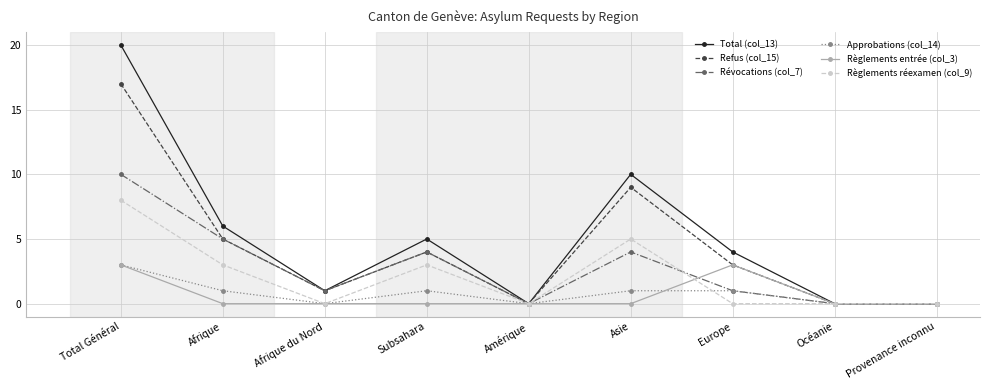

Reading left to right, transcribe all the data shown in this chart.

Total (col_13): 20	6	1	5	0	10	4	0	0
Refus (col_15): 17	5	1	4	0	9	3	0	0
Révocations (col_7): 10	5	1	4	0	4	1	0	0
Approbations (col_14): 3	1	0	1	0	1	1	0	0
Règlements entrée (col_3): 3	0	0	0	0	0	3	0	0
Règlements réexamen (col_9): 8	3	0	3	0	5	0	0	0